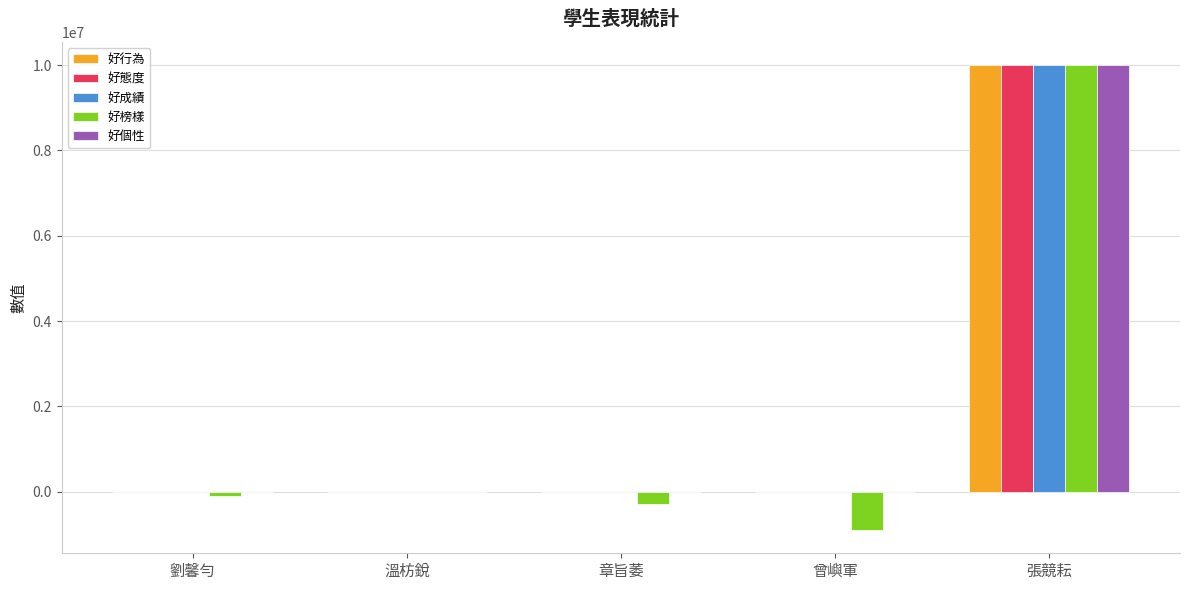

Are the bars horizontal?

No